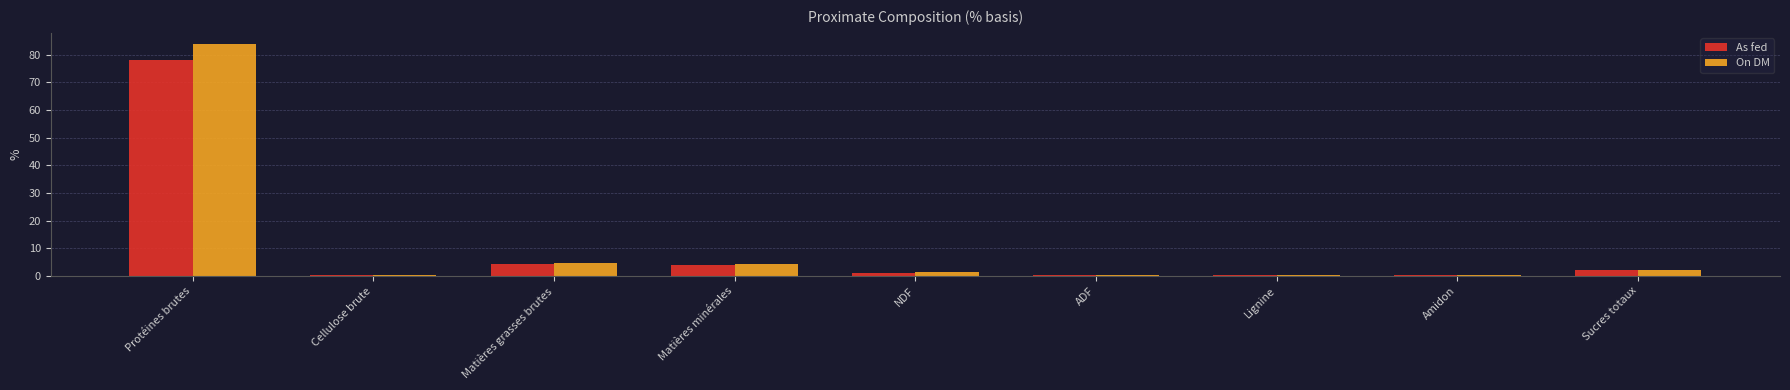

Is it true that As fed equals 0.3 at ADF?

True